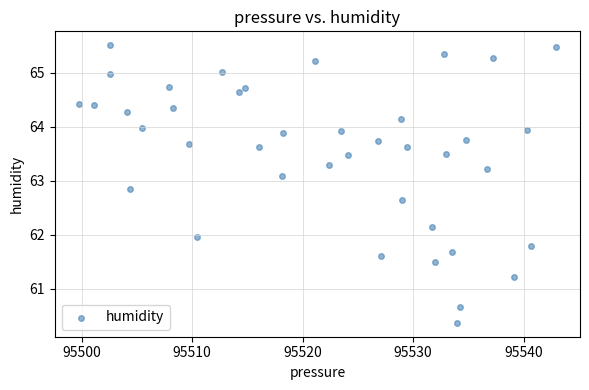

What is the range of Y values (max minus min)?

5.1